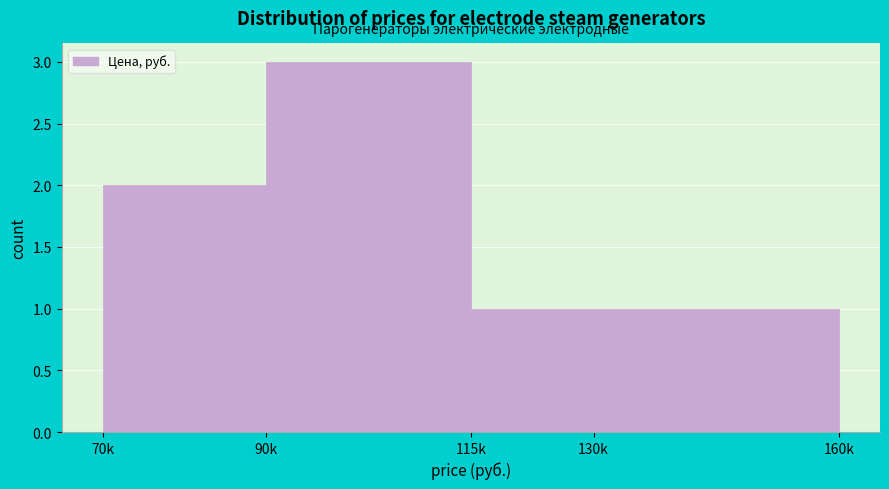

Reading left to right, transcribe all the data shown in this chart.

70k=2	90k=3	115k=1	130k=1